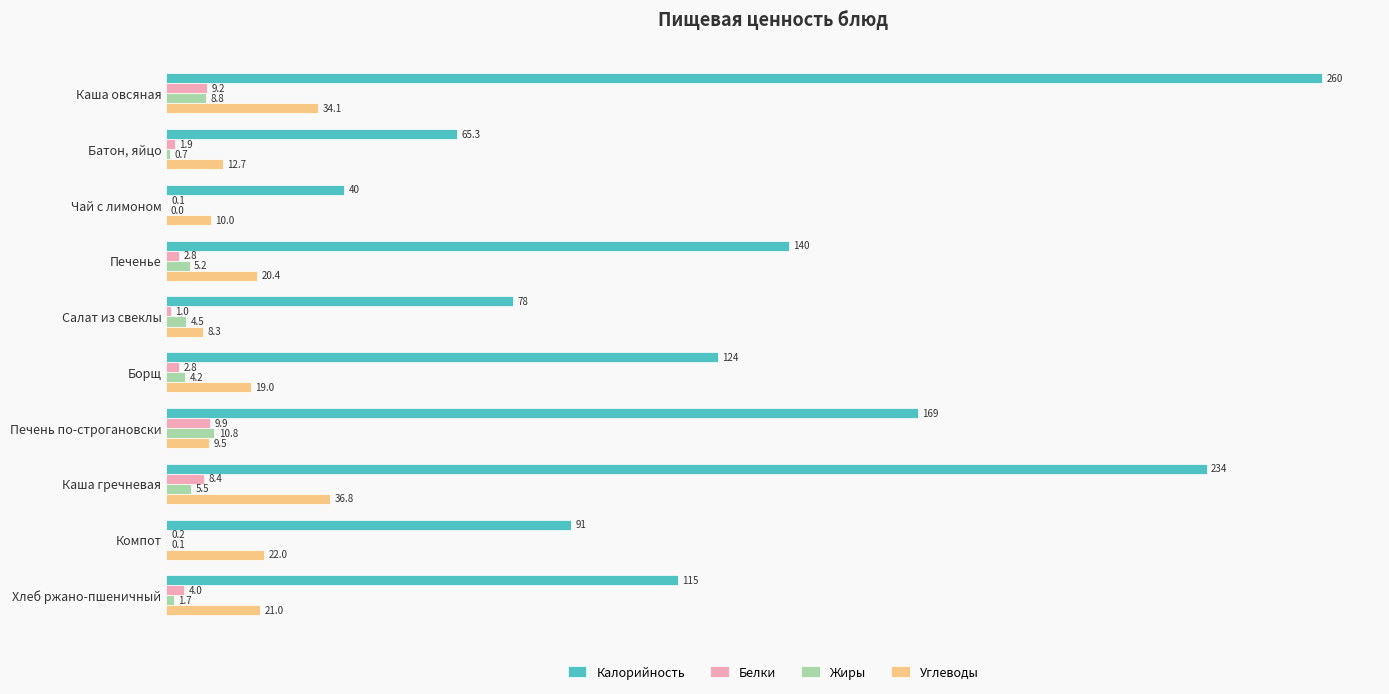

Count the number of data series in this chart.

4